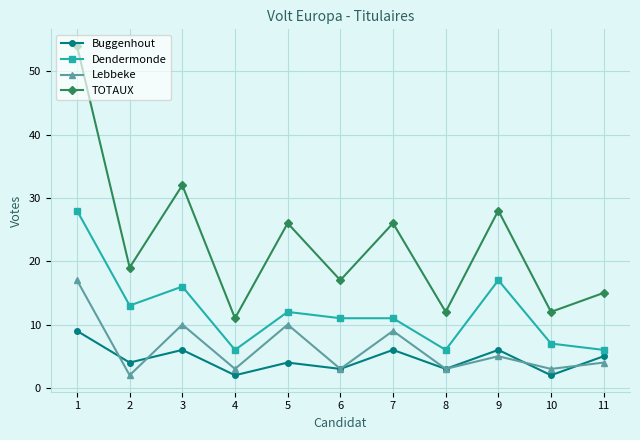

What are all the series names shown in the legend?

Buggenhout, Dendermonde, Lebbeke, TOTAUX